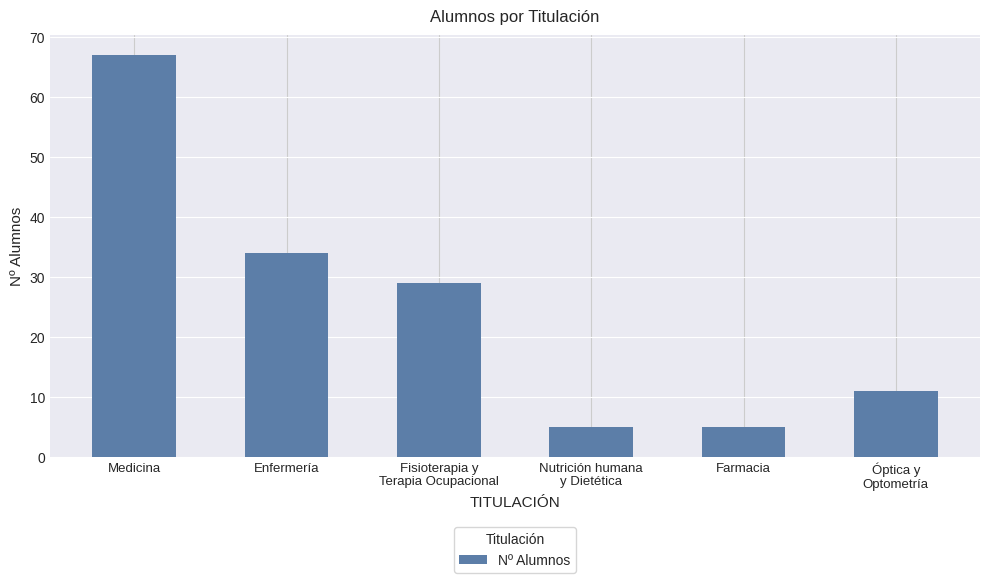

What is the value of the 1st bar from the left?

67